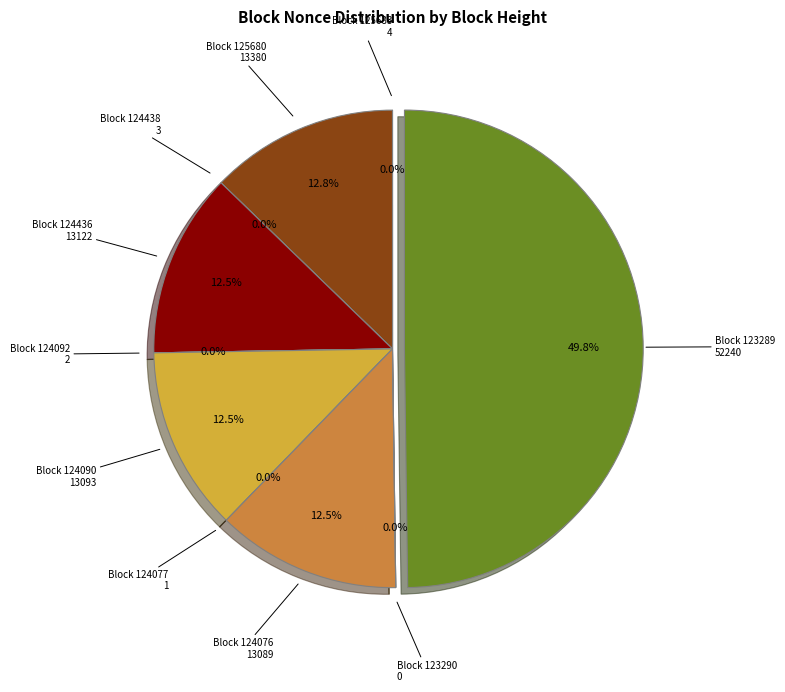

Which category has the biggest portion of the pie?

Block 123289